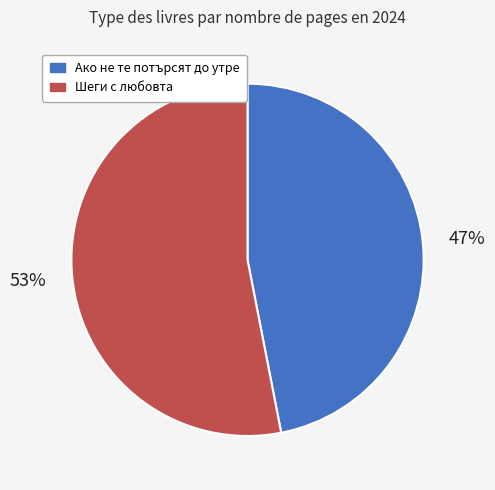

To the nearest percent, what is the average slice percentage?

50%